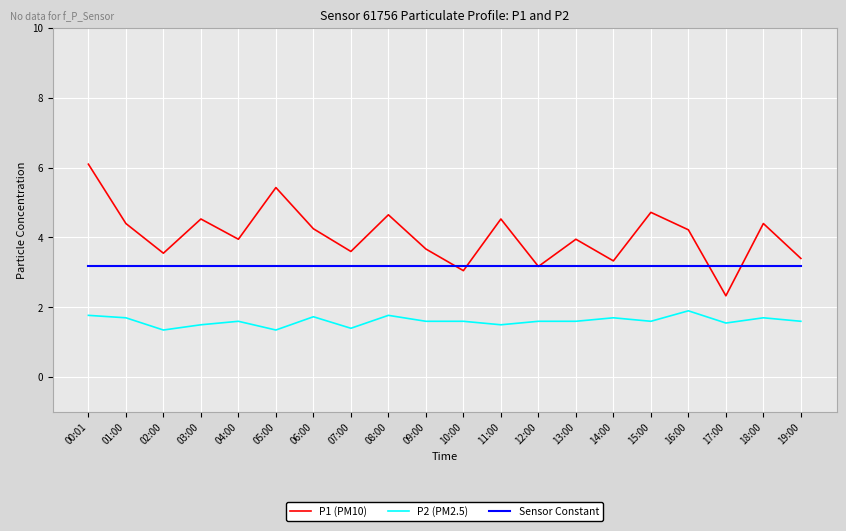

Read the Sensor Constant value at 14:00.

3.2